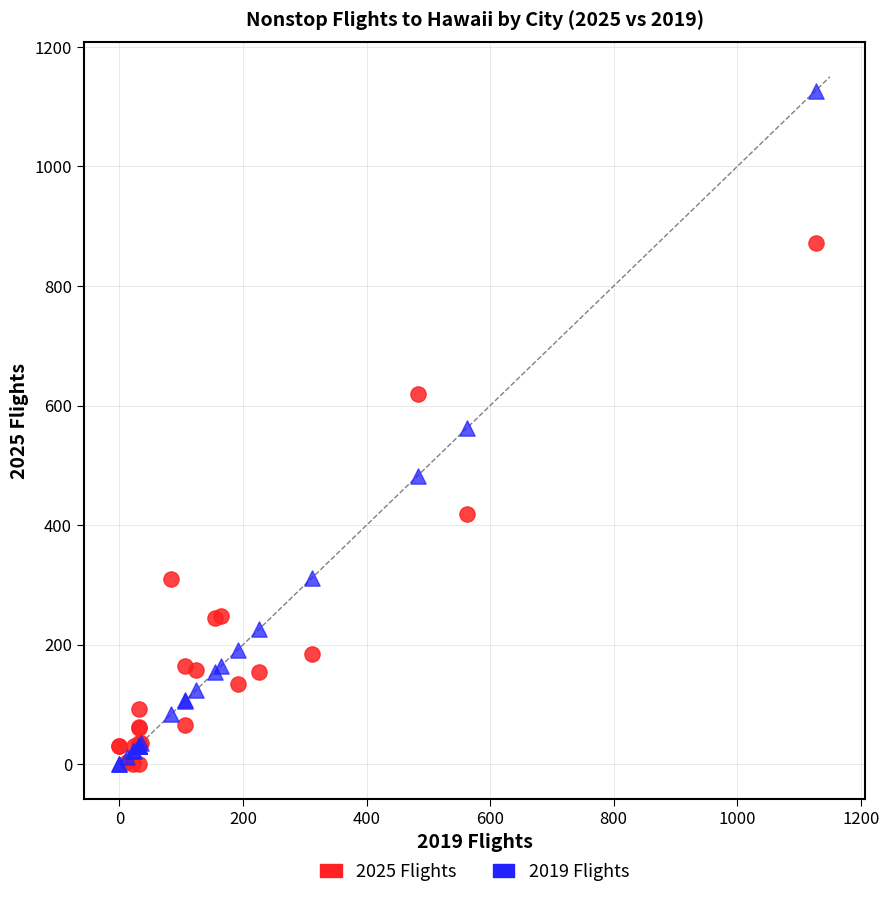

Which series has the widest spread of Y values?

2019 Flights